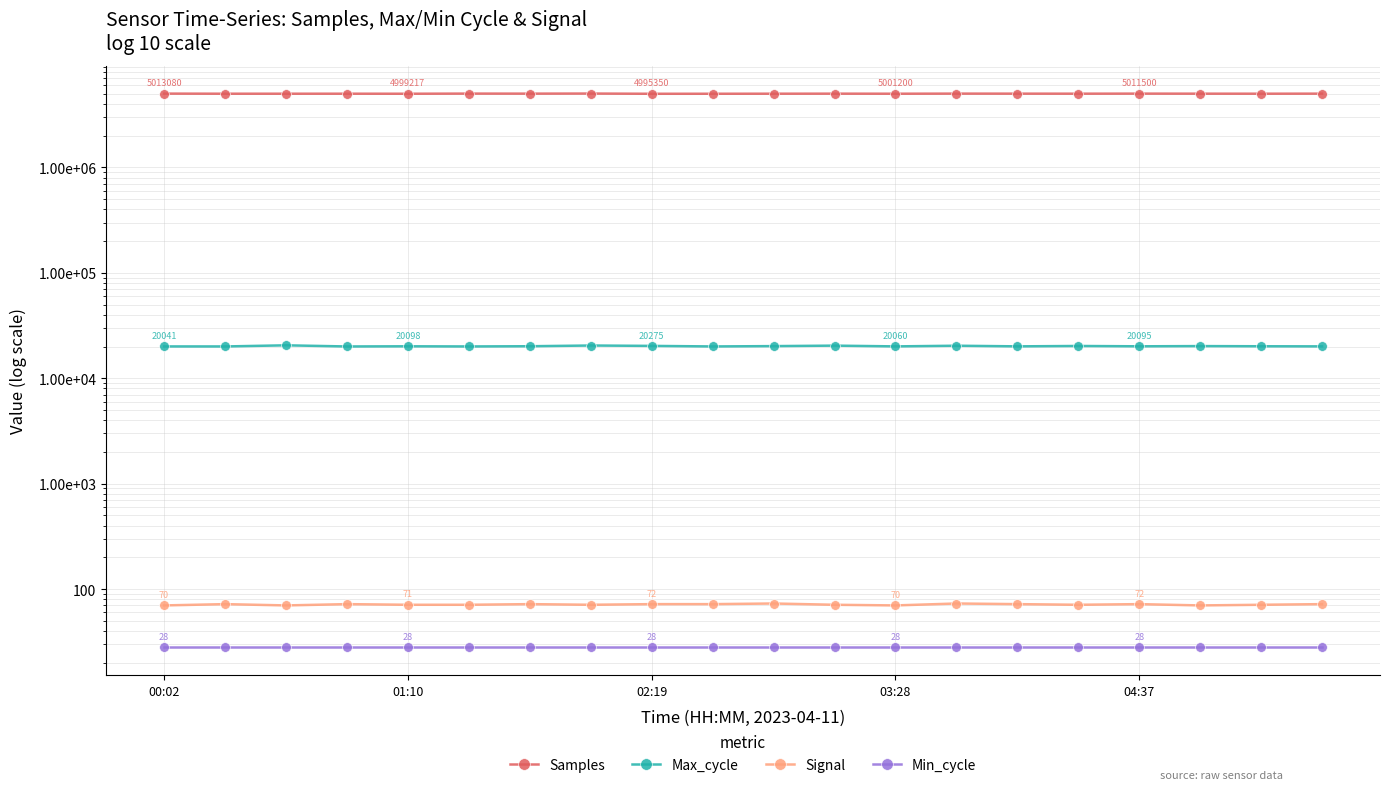

List the series in order of their peak value, highest first.

Samples, Max_cycle, Signal, Min_cycle